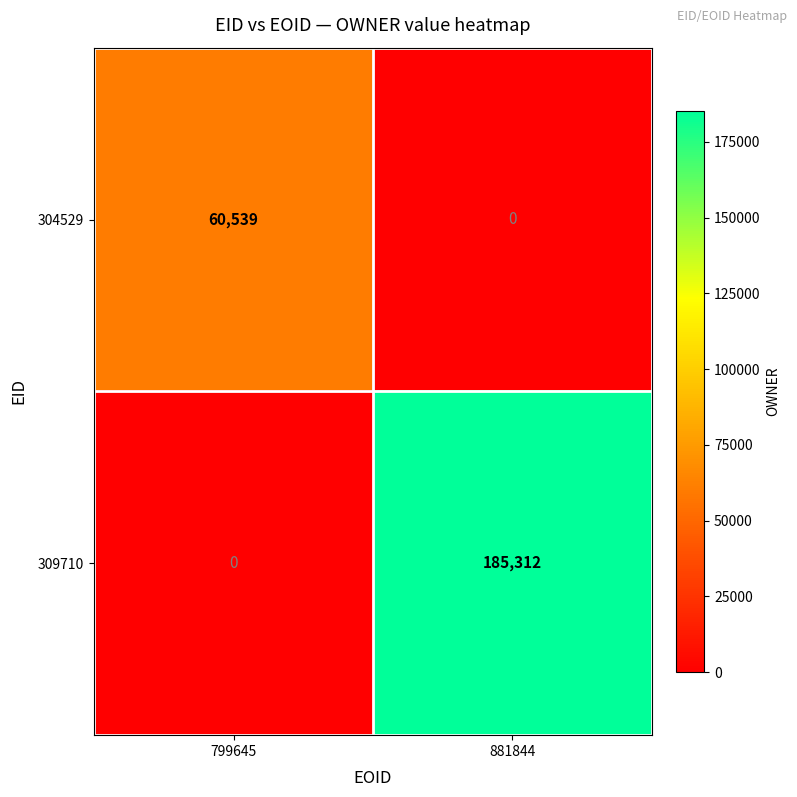

Which series has the largest total across all categories?

309710